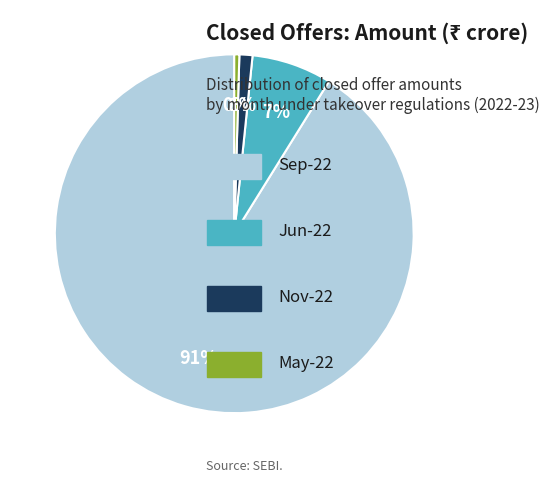

To the nearest percent, what is the average slice percentage?

25%